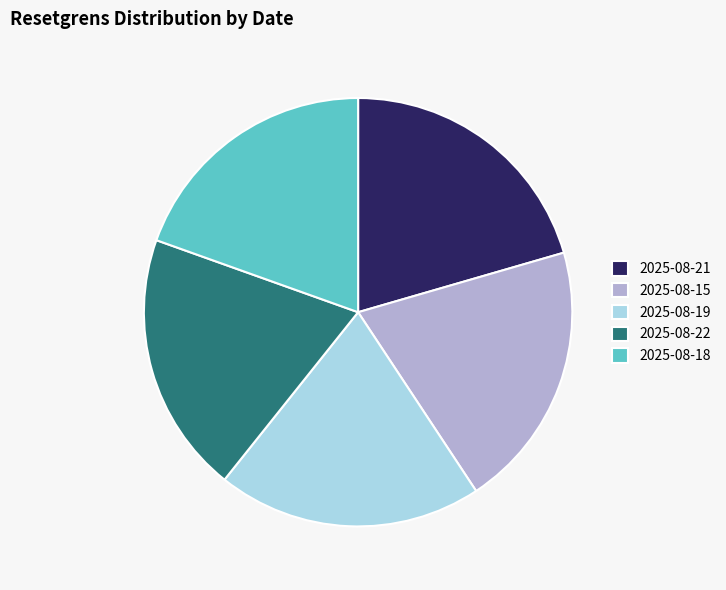

Is there any slice that represents more than half of the pie?

No